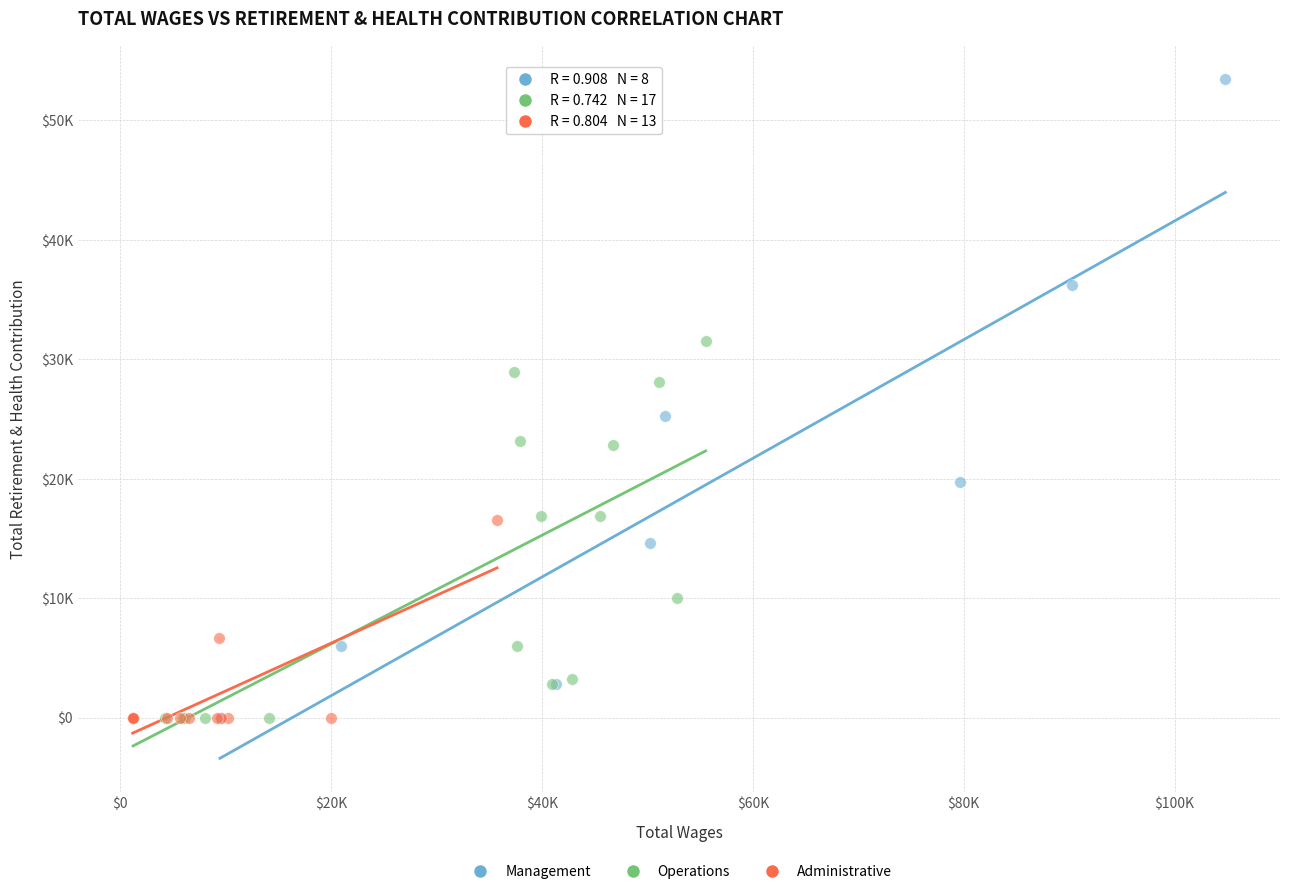

What are all the series names shown in the legend?

Management, Operations, Administrative